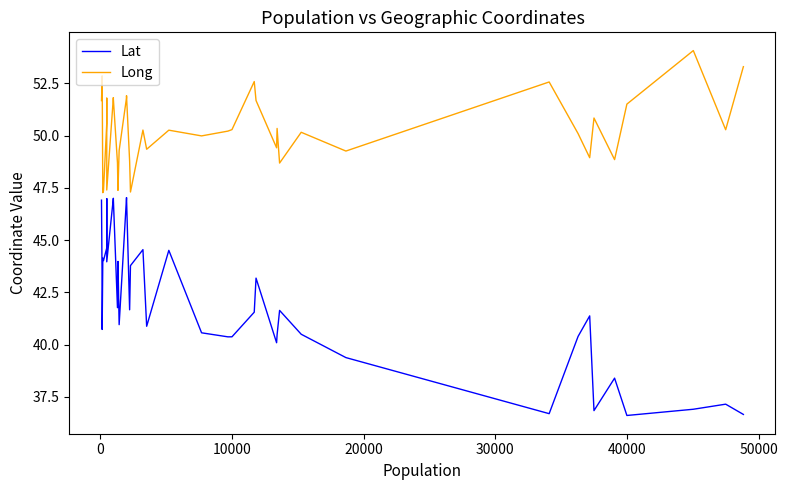

The Long series shows 87.7 at 19. True or false?

False